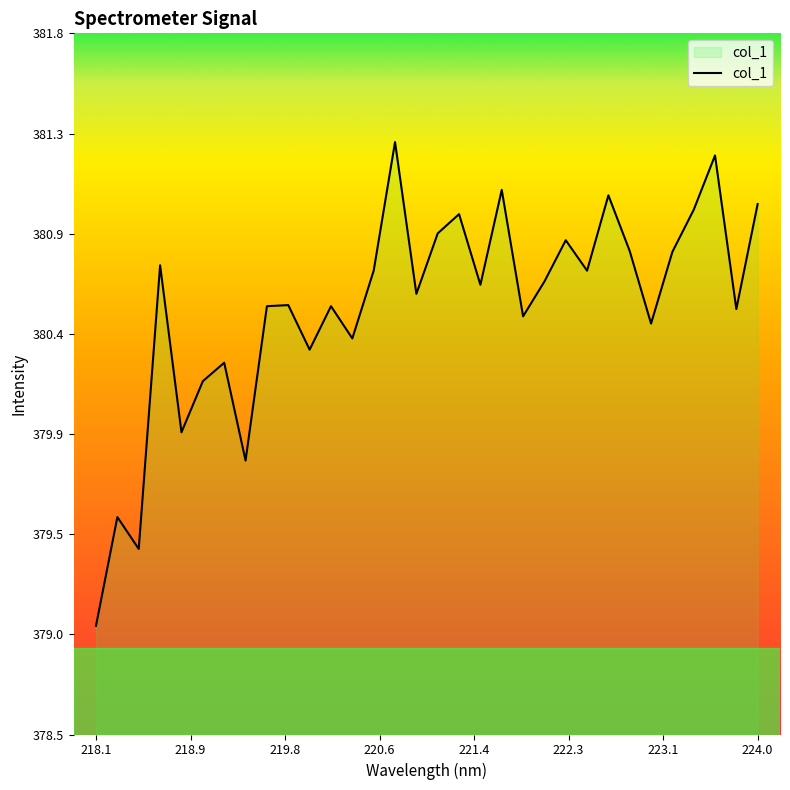

What is the greatest value displayed?

381.3